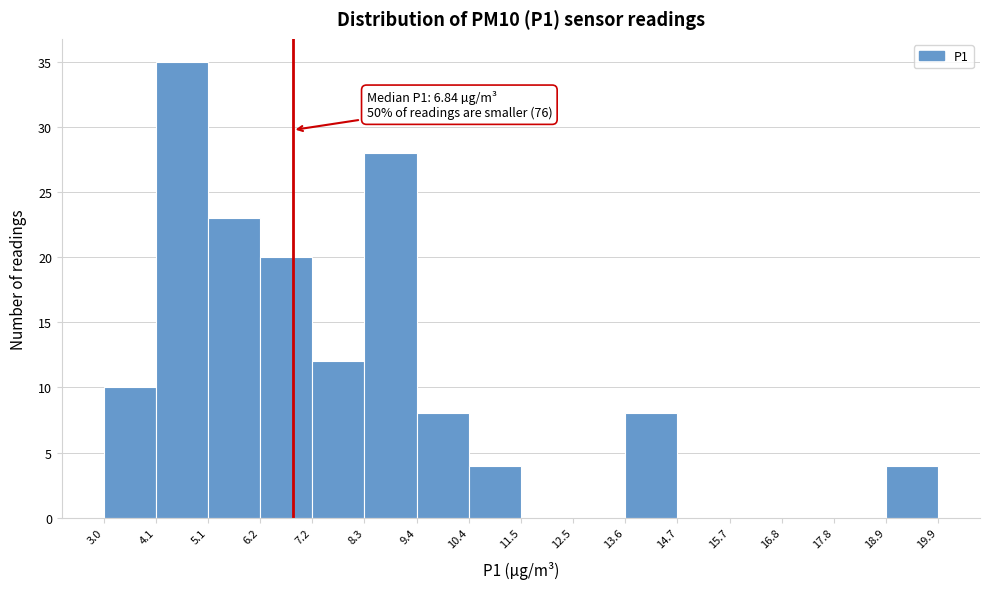

Over which range of the x-axis is the bar tallest?

4.1 to 5.1